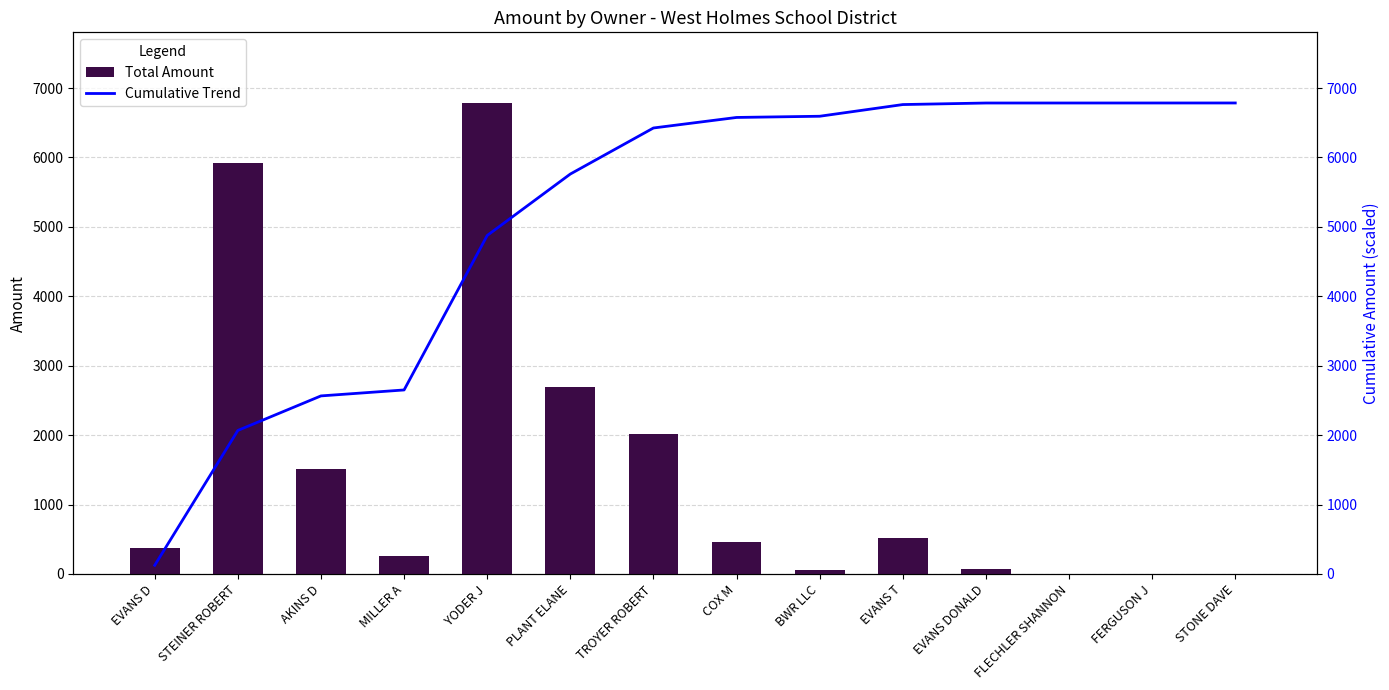

Between MILLER A and STONE DAVE, which series saw the biggest shift?

Cumulative Trend